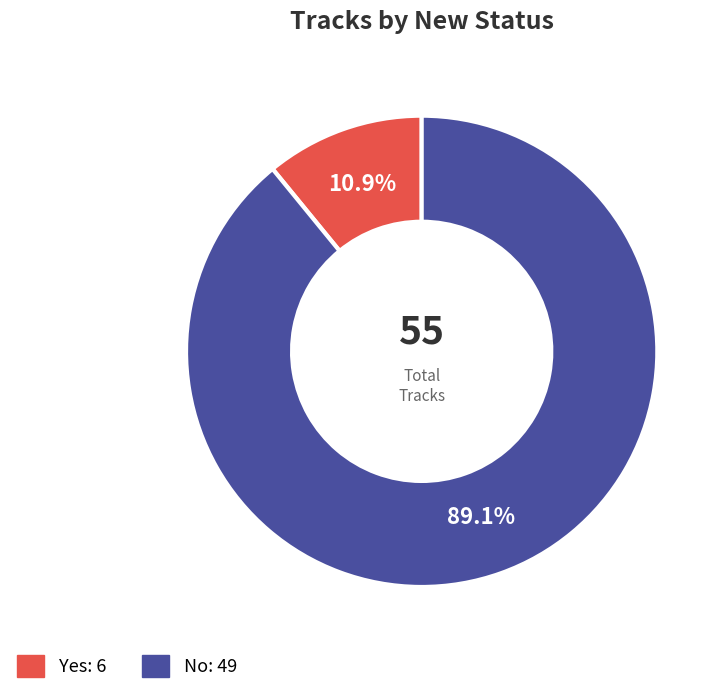

The Yes slice represents 11% of the pie. True or false?

True